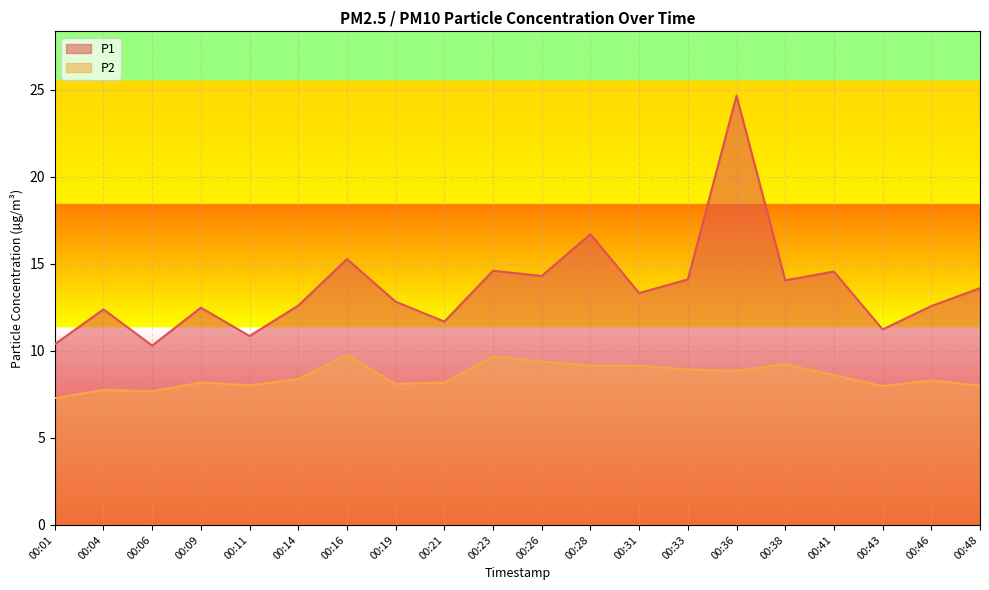

What is the value of the P1 point at the 13th from the left?

13.3